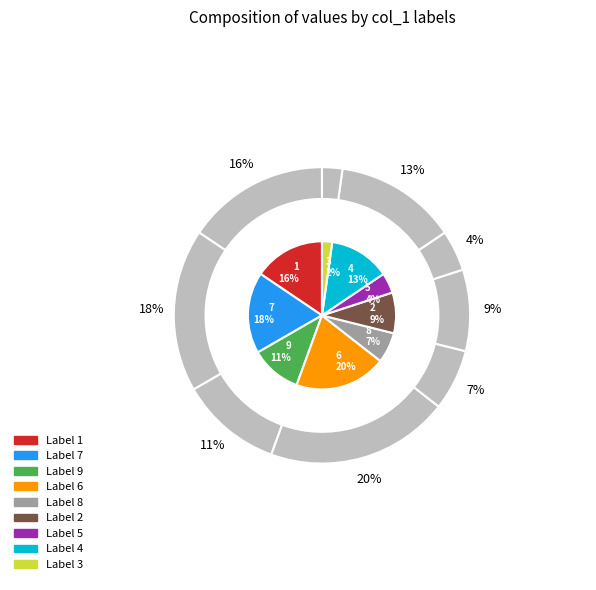

True or false: 5 accounts for 10% of the total.

False